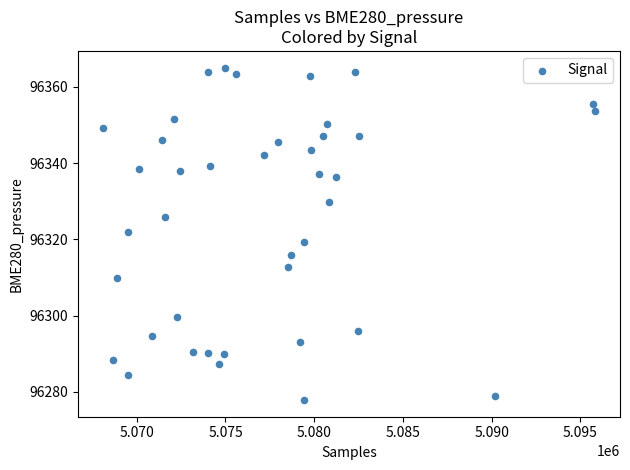

What is the range of X values (max minus min)?

27771.0